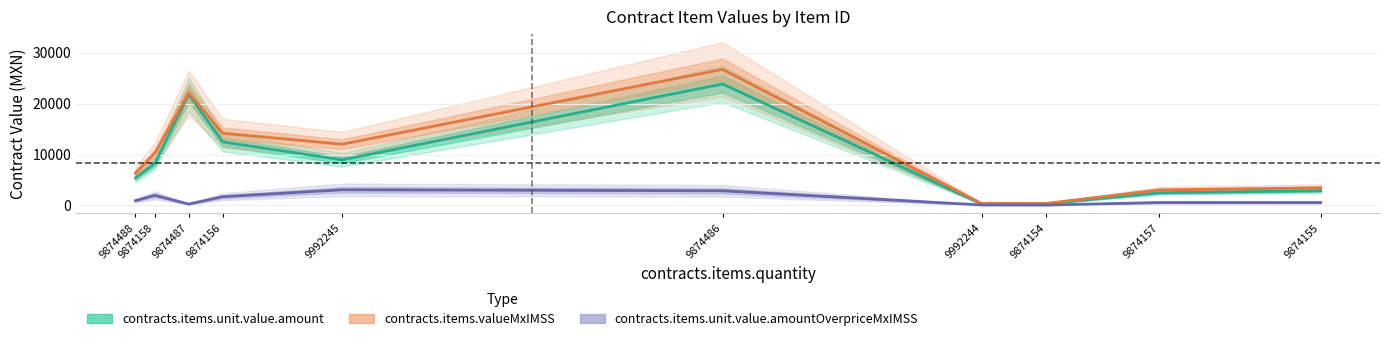

What are all the series names shown in the legend?

contracts.items.unit.value.amount, contracts.items.valueMxIMSS, contracts.items.unit.value.amountOverpriceMxIMSS